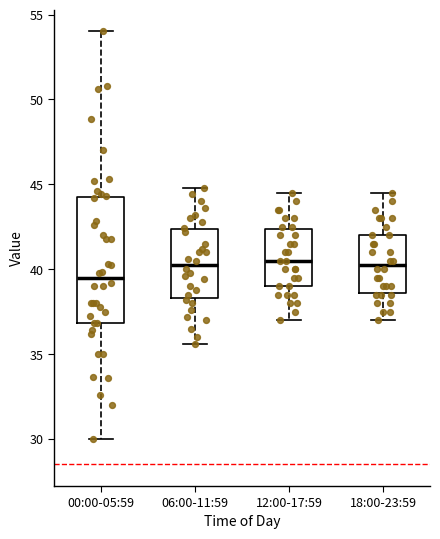

Reading left to right, read every box against the y-axis: the position of its median line, the range the box covers, and the ends of its whiskers. The values are not printed on the chart, so give them approximately, as read against the axis.

00:00-05:59: median 39.5, box 37.0 to 44.0, whiskers 30.0 to 54.0
06:00-11:59: median 40.5, box 38.5 to 42.5, whiskers 35.5 to 45.0
12:00-17:59: median 40.5, box 39.0 to 42.5, whiskers 37.0 to 44.5
18:00-23:59: median 40.5, box 38.5 to 42.0, whiskers 37.0 to 44.5